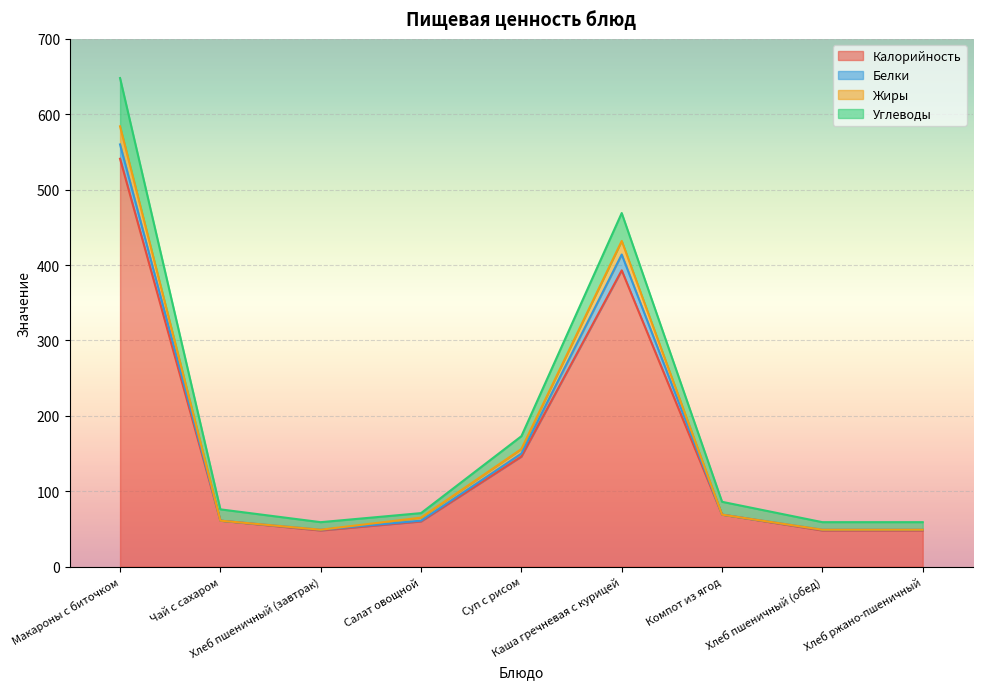

What is the lowest value of the Калорийность series?

48